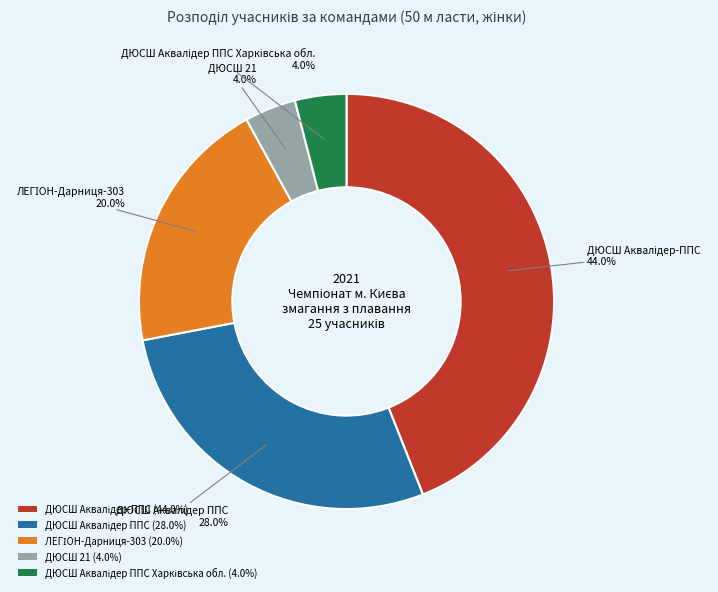

How much of the chart is everything except ДЮСШ 21 (4.0%)?

96.0%